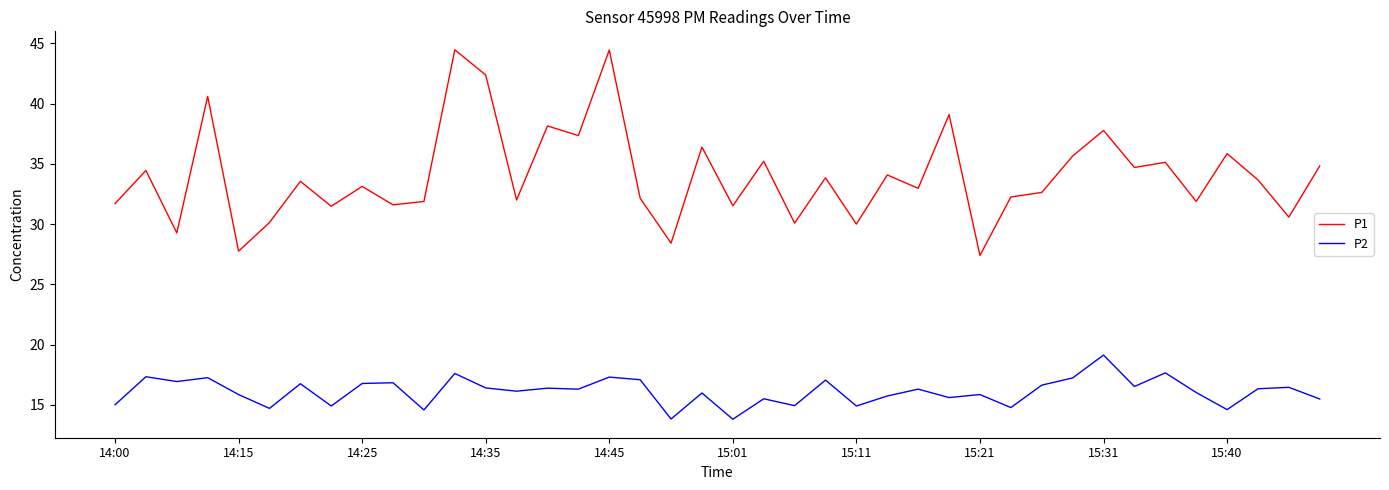

What is the minimum value shown in the chart?

13.8